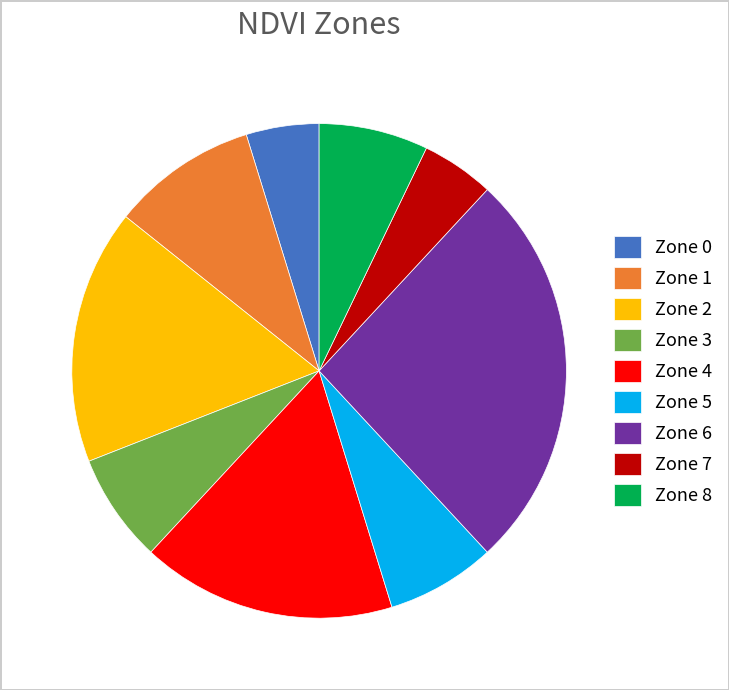

Combined, do Zone 8 and Zone 3 account for over 50%?

No